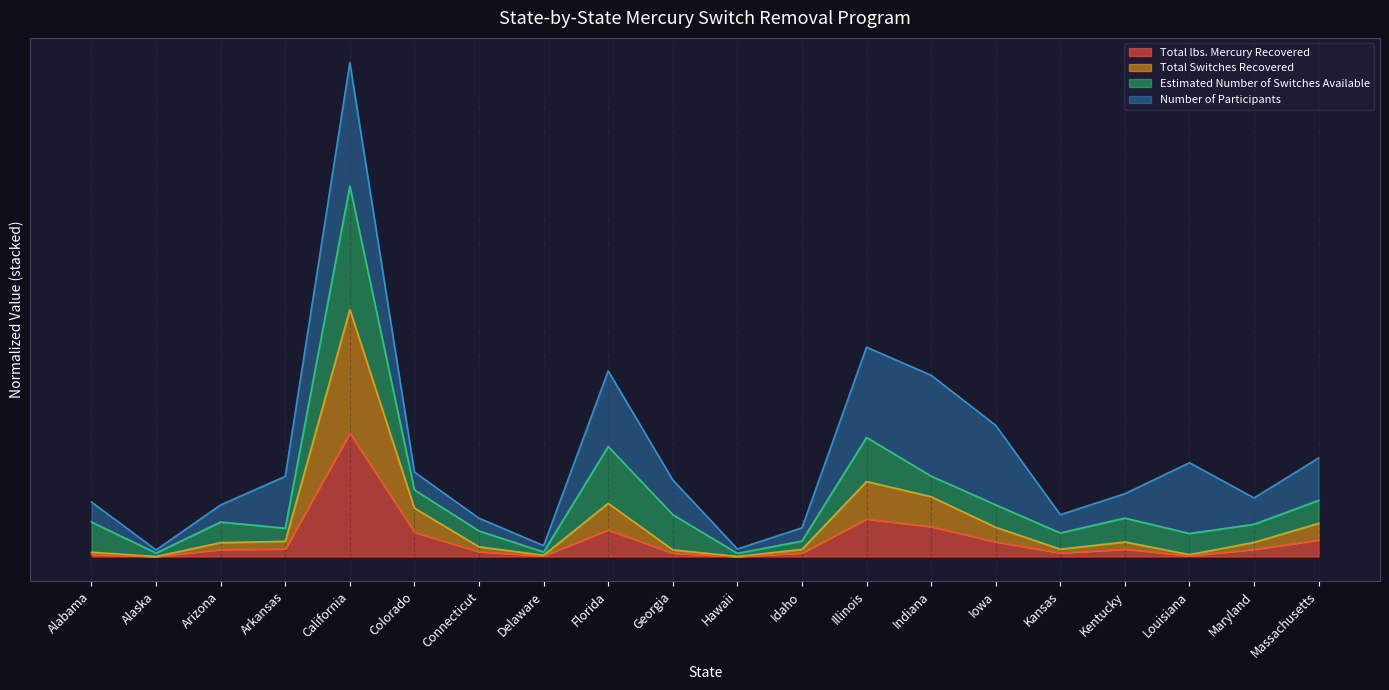

What is the spread (max minus min) of values at Indiana?

0.2